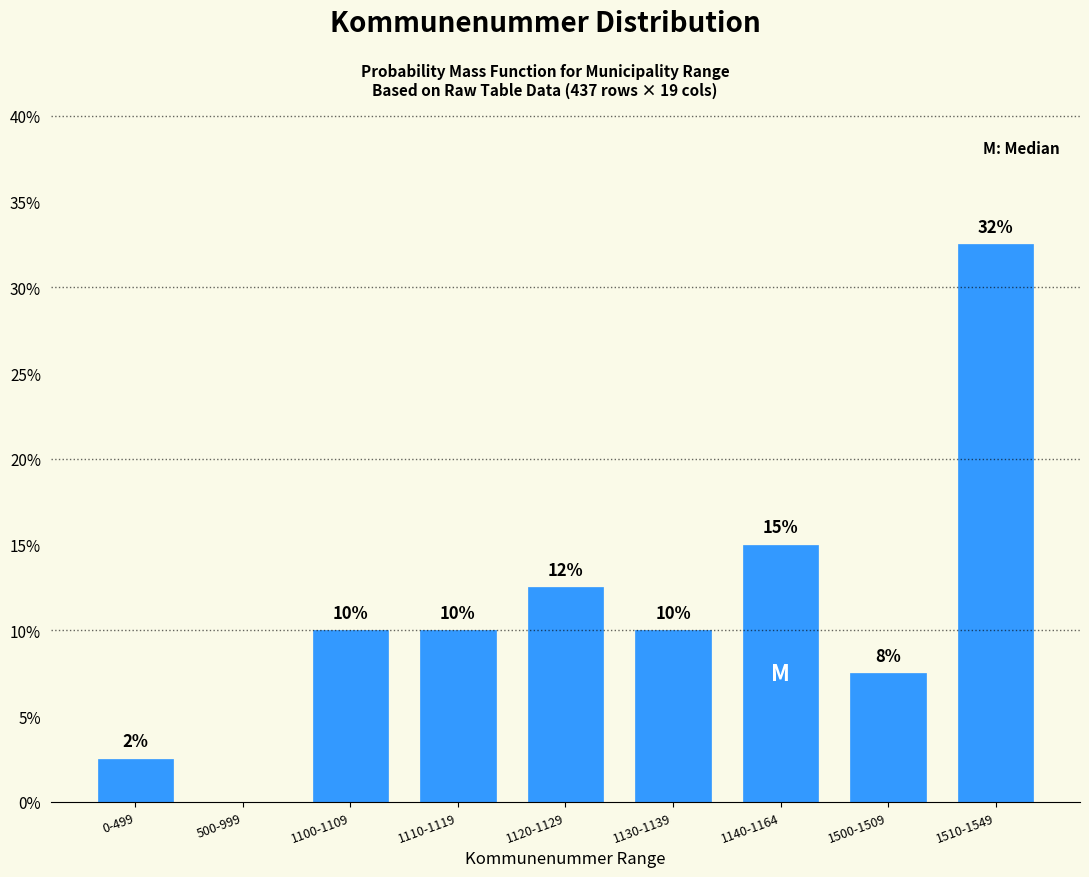

Is it true that the value at 1130-1139 is 5.4?

False